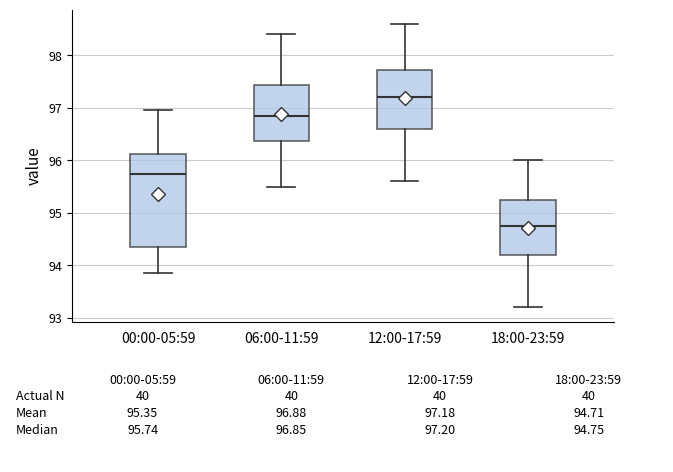

Reading left to right, read every box against the y-axis: the position of its median line, the range the box covers, and the ends of its whiskers. The values are not printed on the chart, so give them approximately, as read against the axis.

00:00-05:59: median 95.7, box 94.4 to 96.1, whiskers 93.9 to 97.0
06:00-11:59: median 96.9, box 96.4 to 97.4, whiskers 95.5 to 98.4
12:00-17:59: median 97.2, box 96.6 to 97.7, whiskers 95.6 to 98.6
18:00-23:59: median 94.8, box 94.2 to 95.3, whiskers 93.2 to 96.0